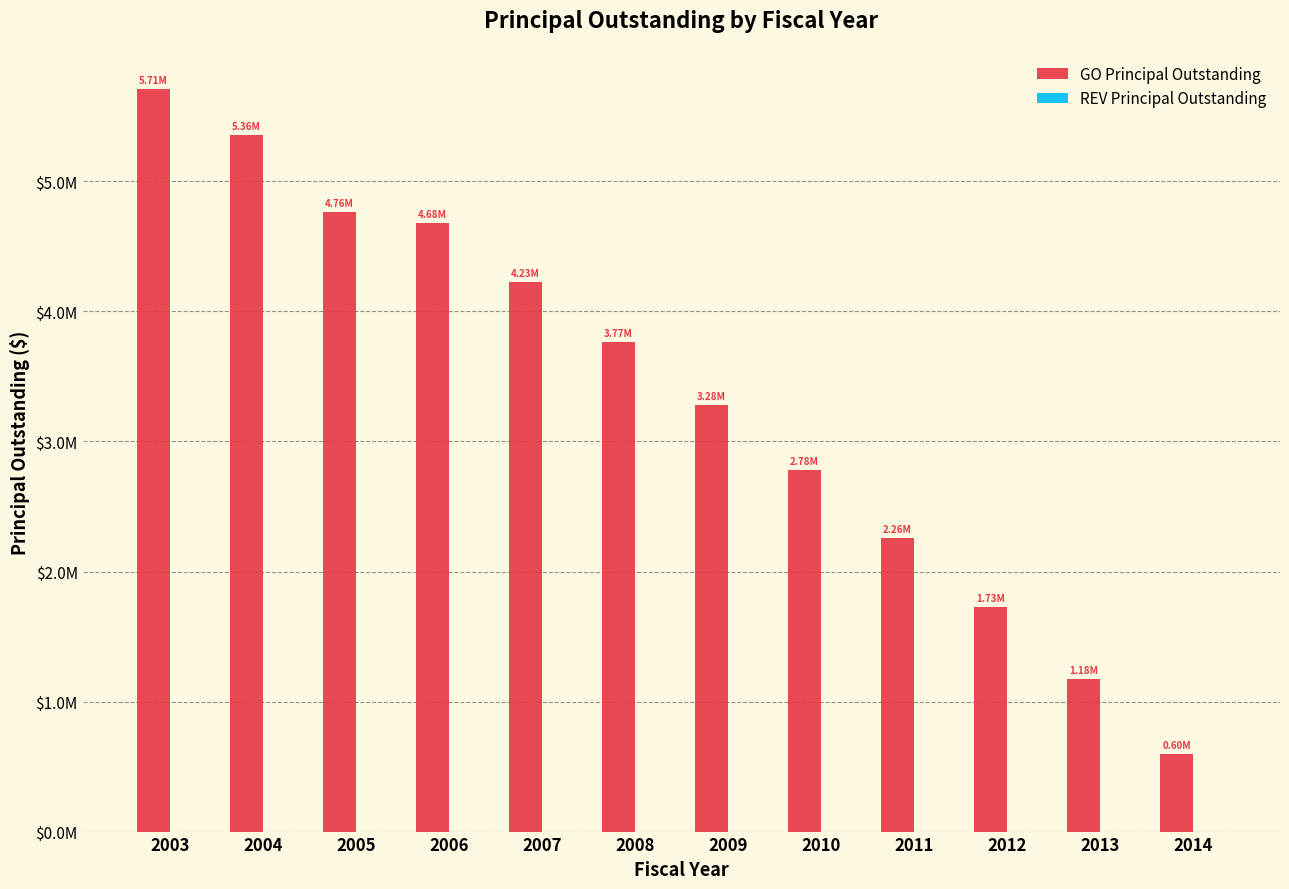

Are the bars horizontal?

No